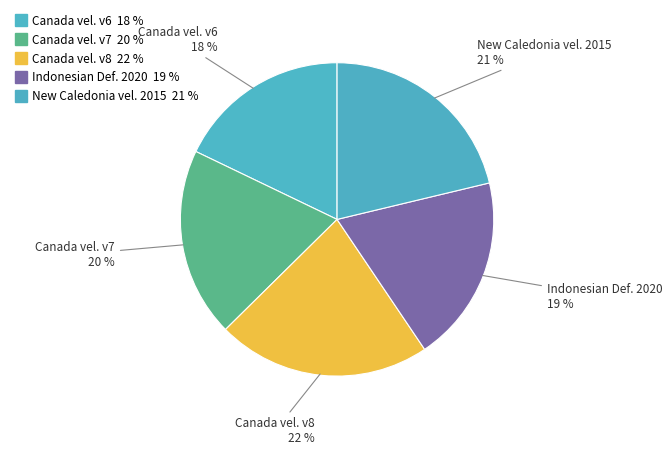

Which slice is the smallest?

Canada velocity grid v6